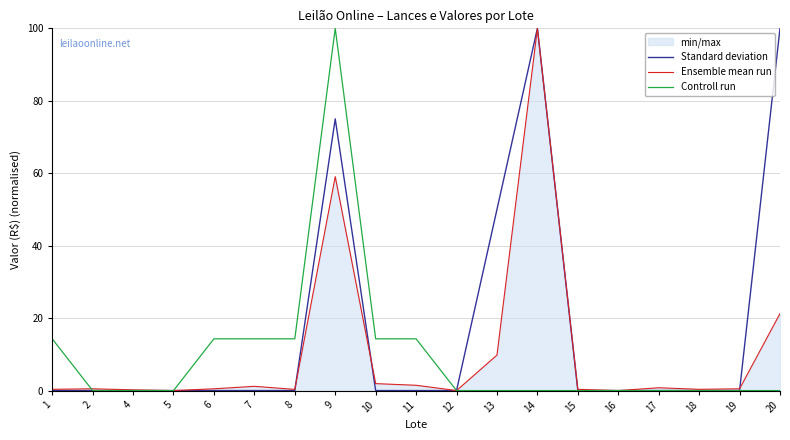

At which category does Standard deviation reach its first local peak?

9